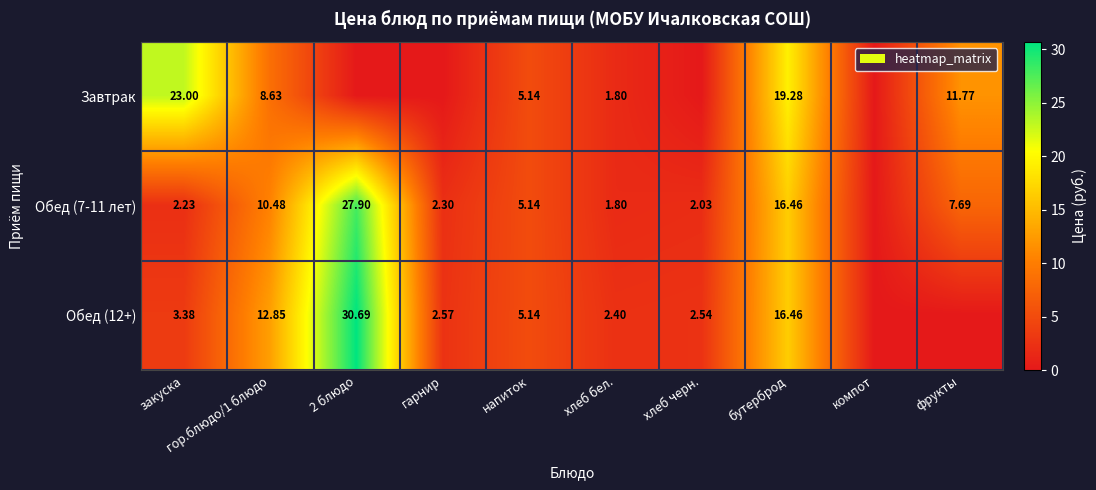

Which has a higher value, гарнир or хлеб бел.?

хлеб бел.